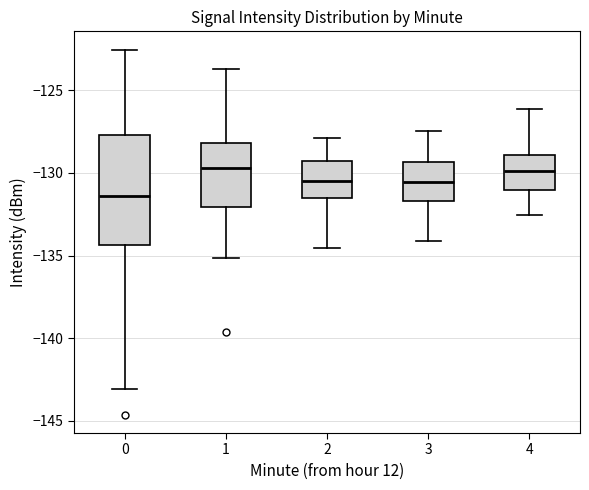

Comparing the boxes themselves (not the whiskers), which one is the tallest?

0